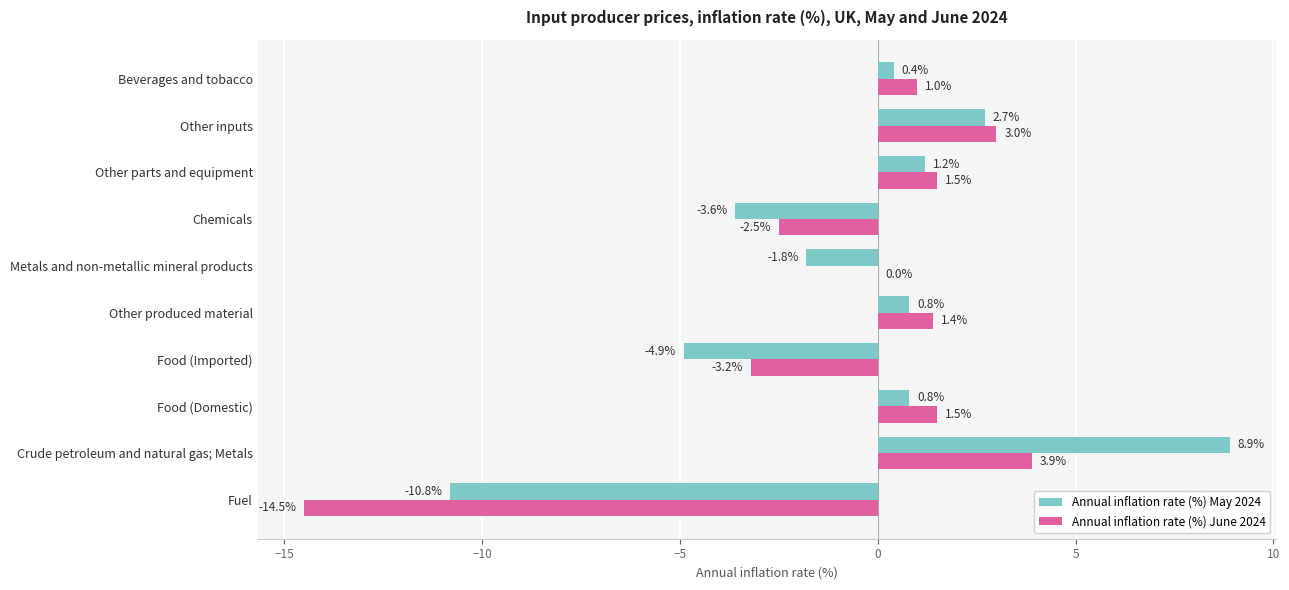

How many values in Annual inflation rate (%) May 2024 are above zero?

6